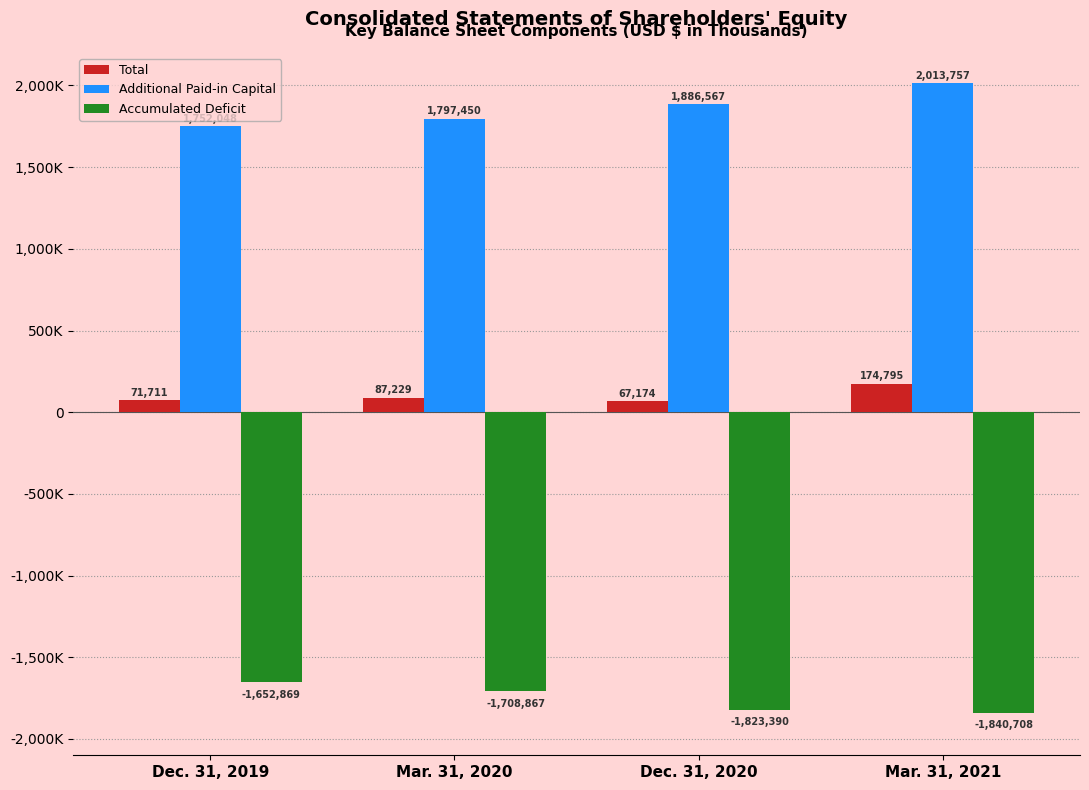

What is the spread (max minus min) of values at Mar. 31, 2020?

3506317